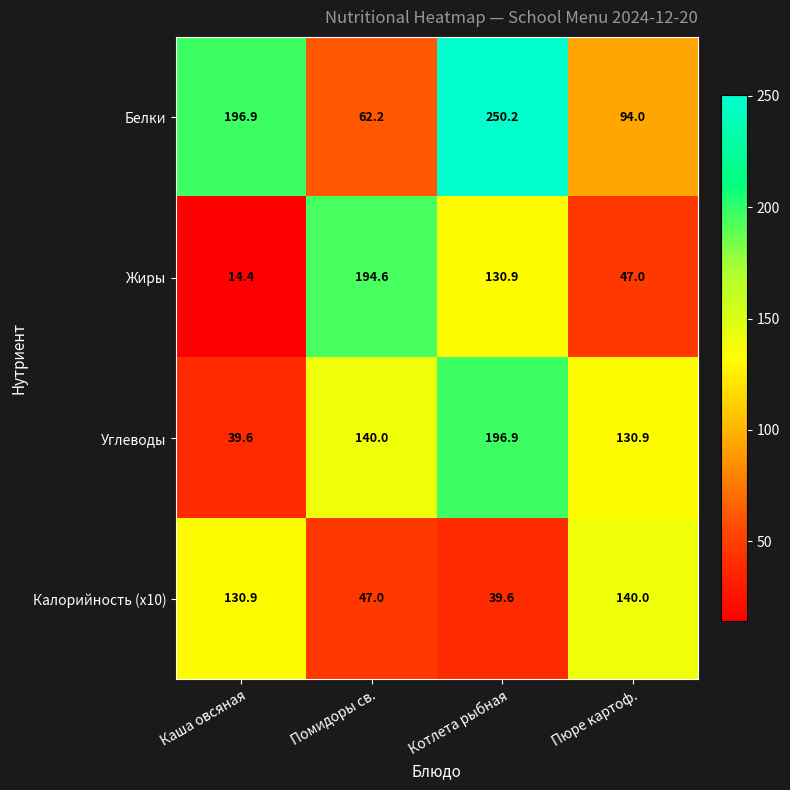

What is the smallest value displayed?

14.4